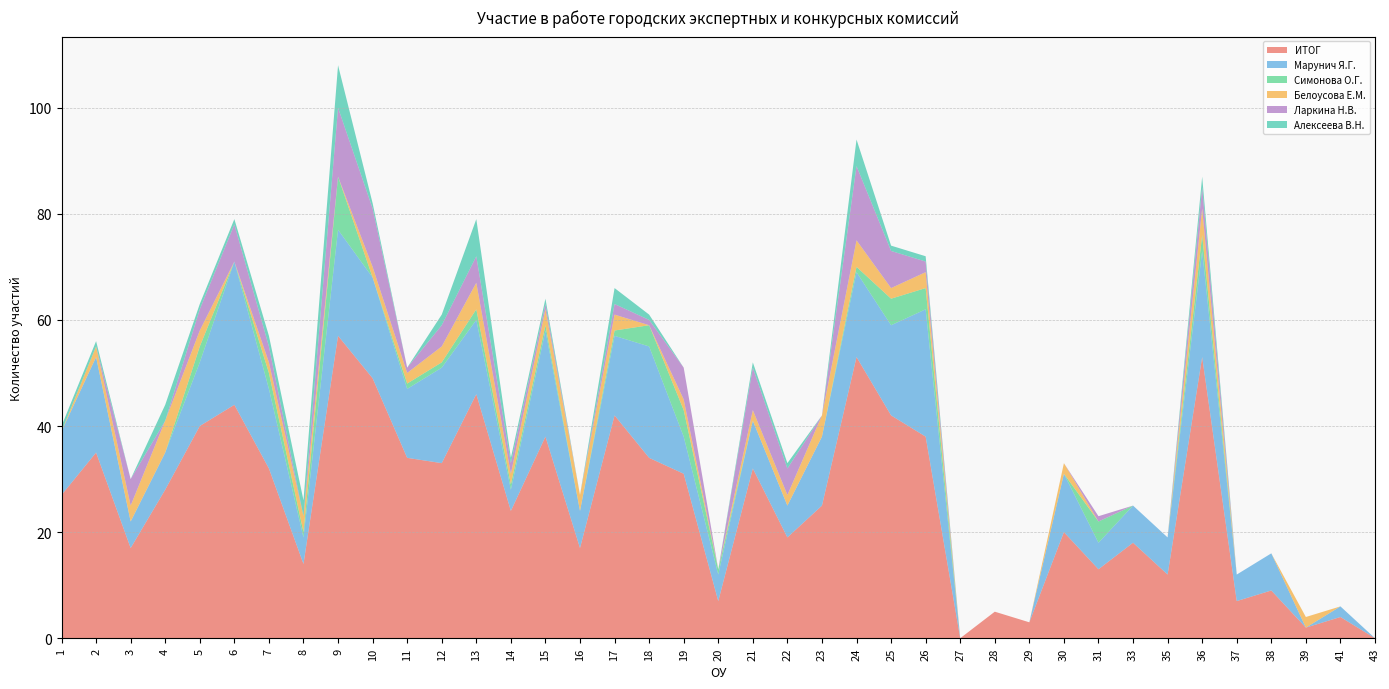

Reading left to right, list all the values displayed in this chart.

ИТОГ: 27	35	17	28	40	44	32	14	57	49	34	33	46	24	38	17	42	34	31	7	32	19	25	53	42	38	0	5	3	20	13	18	12	53	7	9	2	4	0
Марунич Я.Г.: 12	18	5	7	12	27	15	5	20	19	13	18	14	4	20	7	15	21	7	5	9	6	13	16	17	24	0	0	0	11	5	7	7	20	5	7	0	2	0
Симонова О.Г.: 0	0	0	0	3	0	3	1	10	0	1	1	2	1	1	0	1	4	5	1	0	0	0	1	5	4	0	0	0	0	4	0	0	3	0	0	0	0	0
Белоусова Е.М.: 0	2	3	6	3	0	2	3	0	2	2	3	5	2	3	3	3	0	2	0	2	2	4	5	2	3	0	0	0	2	0	0	0	5	0	0	2	0	0
Ларкина Н.В.: 0	0	5	0	4	7	3	0	13	11	1	4	5	2	1	0	2	1	6	0	8	5	0	14	7	2	0	0	0	0	1	0	0	4	0	0	0	0	0
Алексеева В.Н.: 1	1	0	3	1	1	2	3	8	1	0	2	7	1	1	0	3	1	0	0	1	1	0	5	1	1	0	0	0	0	0	0	0	2	0	0	0	0	0